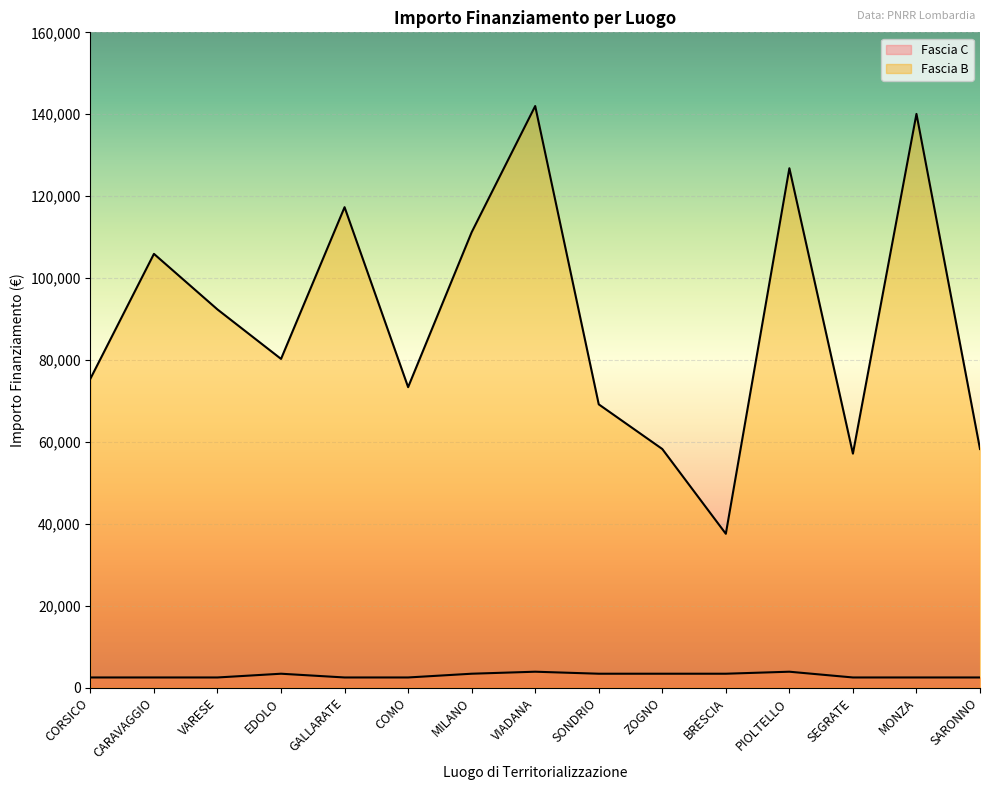

What is the greatest value displayed?

142004.3